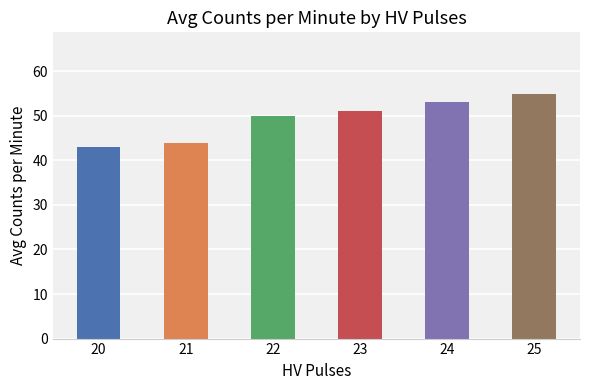

Approximately how many times larger is the value at 22 compared to 23?

1.0